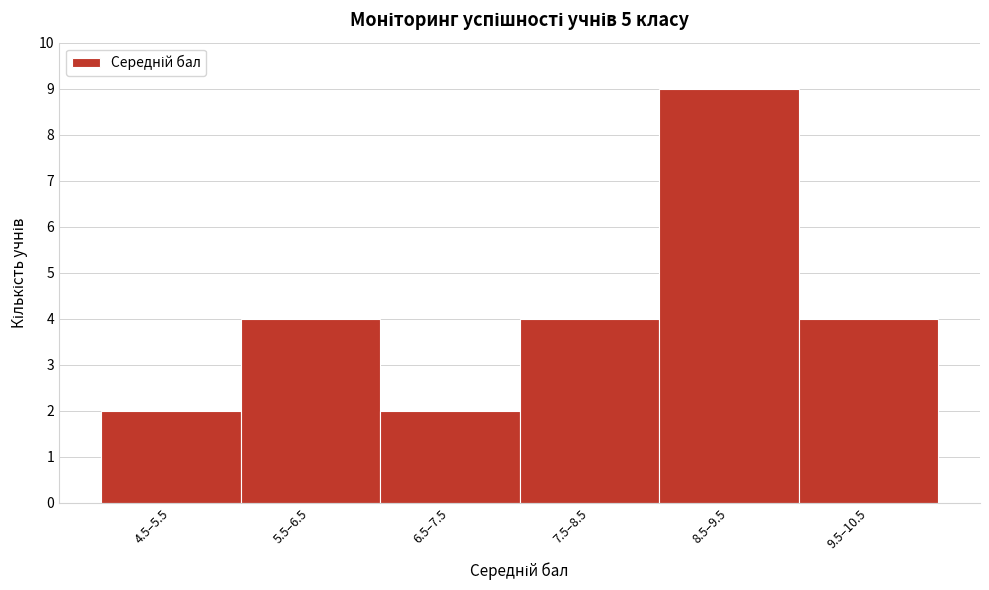

Reading left to right, what are all the values shown in this chart?

4.5–5.5=2	5.5–6.5=4	6.5–7.5=2	7.5–8.5=4	8.5–9.5=9	9.5–10.5=4